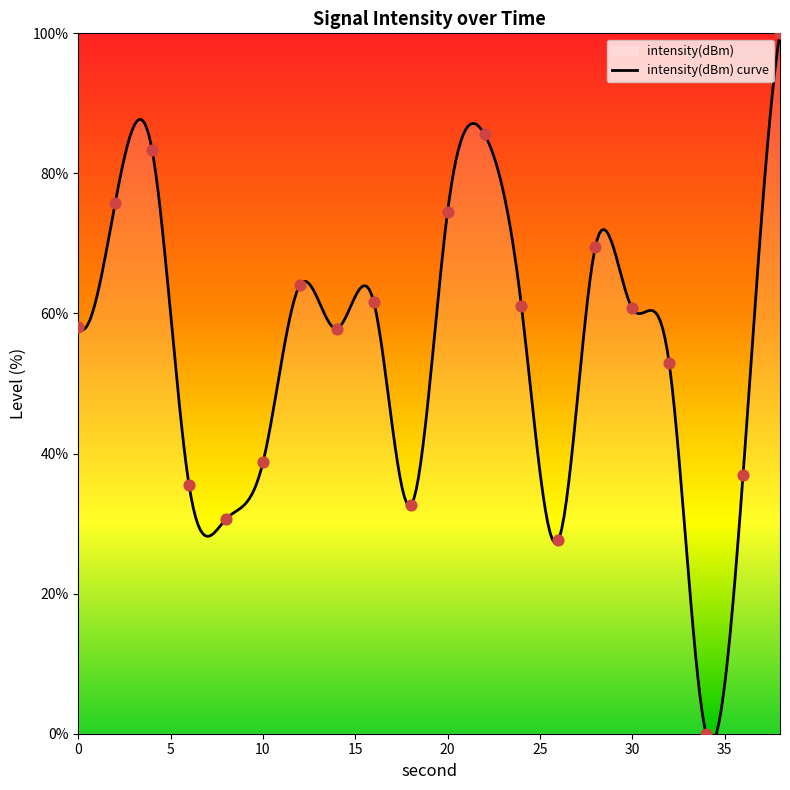

Approximately how many times larger is the value at 30 compared to 10?

1.6